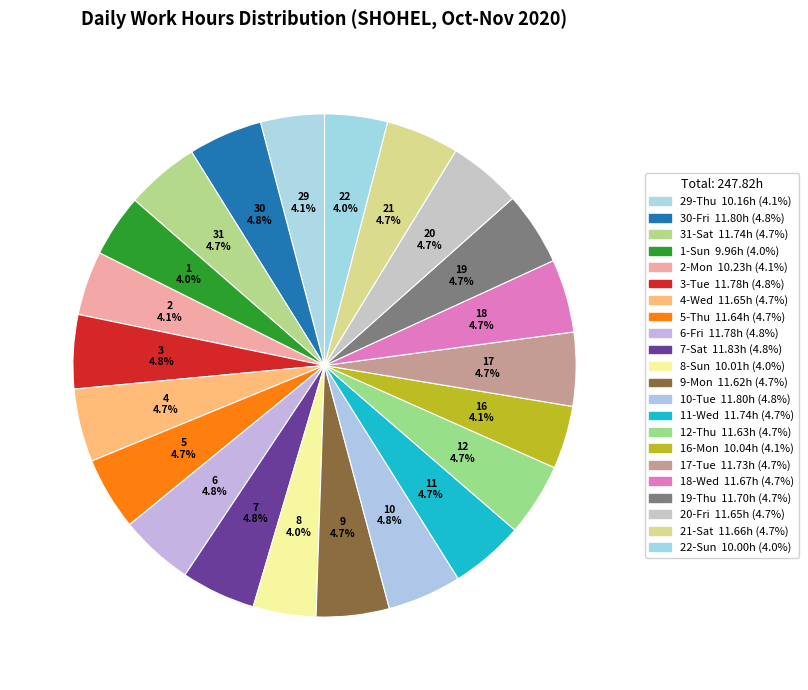

How many slices are in this pie chart?

22